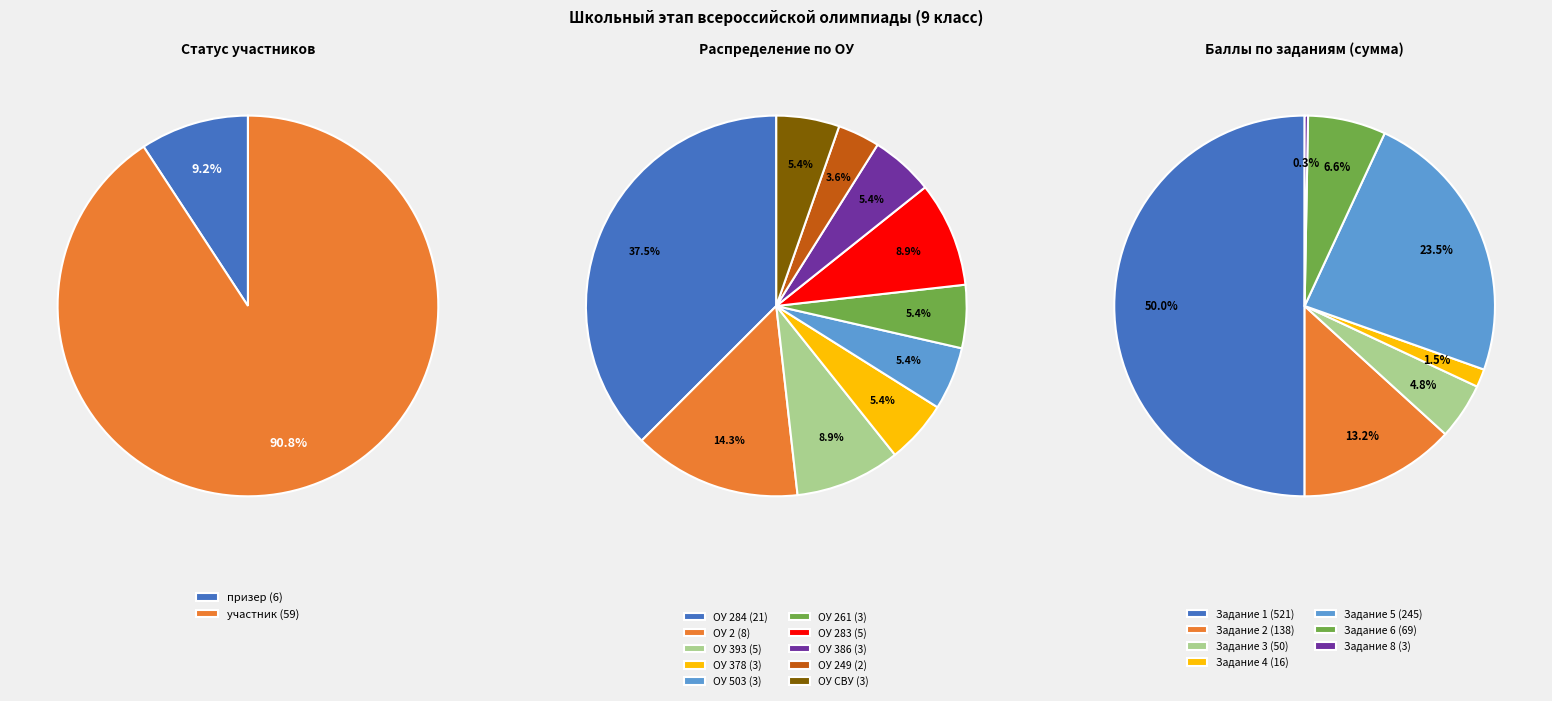

Which has a higher value, участник or призер?

участник